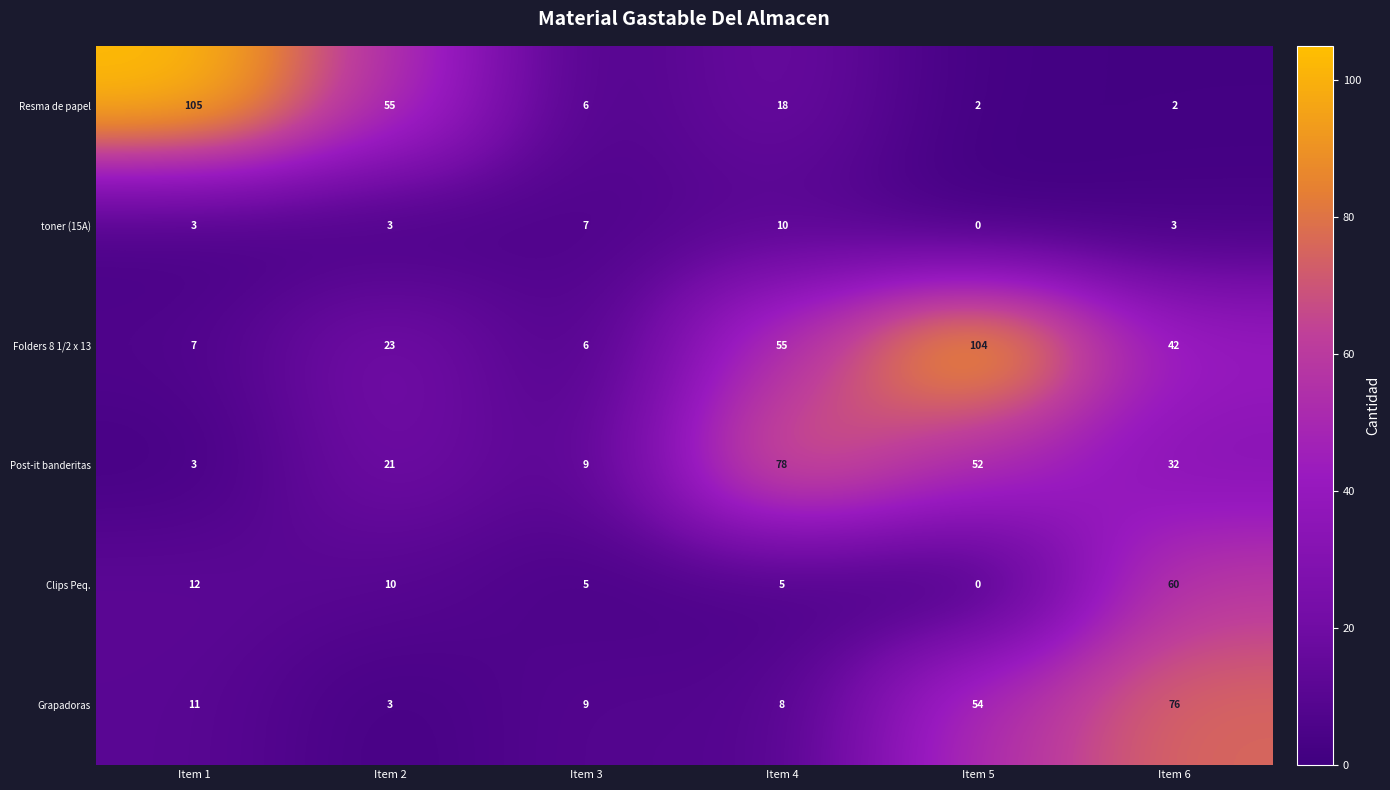

Rank the categories by Post-it banderitas value from lowest to highest.

Item 1, Item 3, Item 2, Item 6, Item 5, Item 4